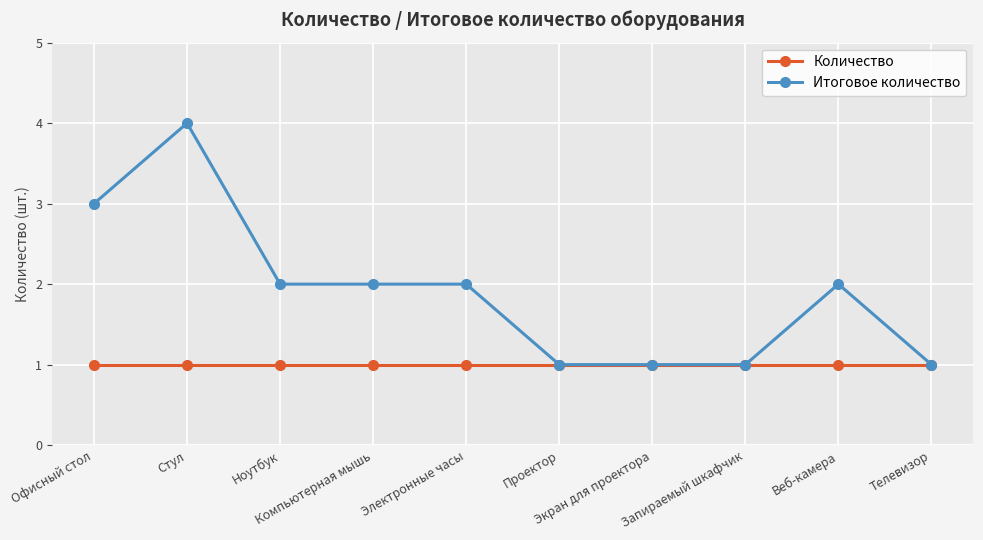

What are all the series names shown in the legend?

Количество, Итоговое количество